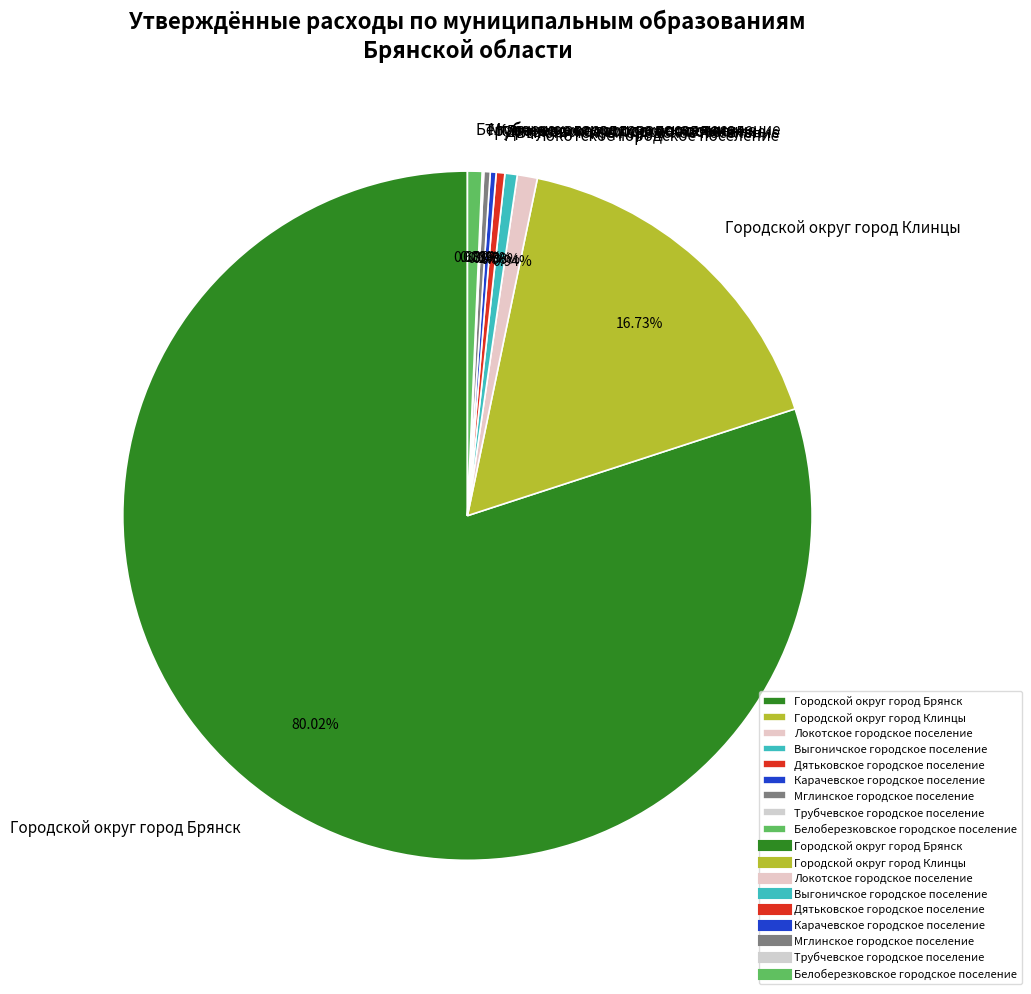

Which category has the biggest portion of the pie?

Городской округ город Брянск